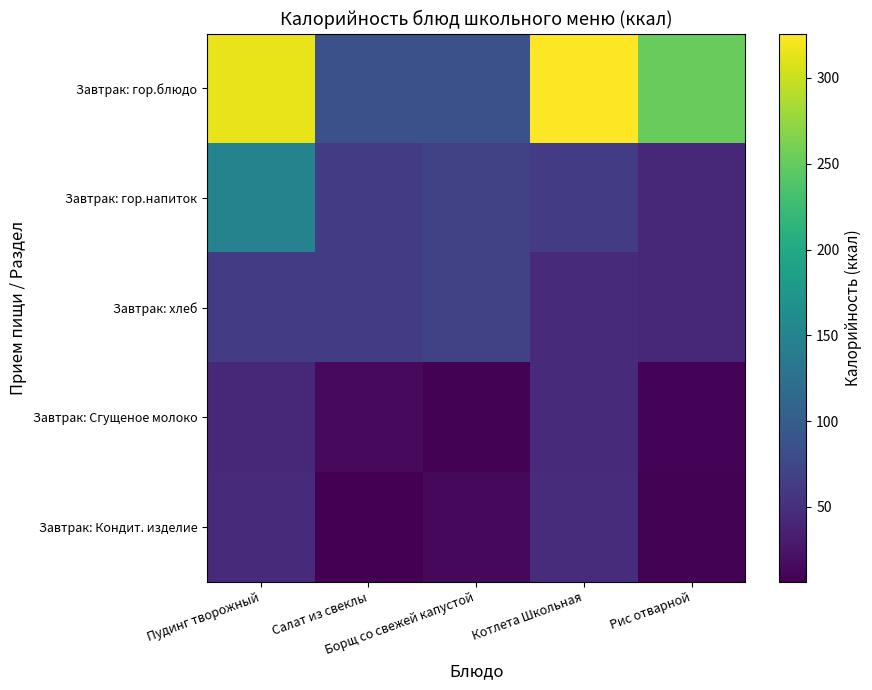

Reading left to right, transcribe all the data shown in this chart.

Завтрак: гор.блюдо: Пудинг творожный=315.1	Салат из свеклы=85.7	Борщ со свежей капустой=85.8	Котлета Школьная=325.8	Рис отварной=251.8
Завтрак: гор.напиток: Пудинг творожный=149.3	Салат из свеклы=63.2	Борщ со свежей капустой=69.6	Котлета Школьная=62.5	Рис отварной=43.0
Завтрак: хлеб: Пудинг творожный=62.5	Салат из свеклы=62.5	Борщ со свежей капустой=69.6	Котлета Школьная=44.4	Рис отварной=43.0
Завтрак: Сгущеное молоко: Пудинг творожный=43.0	Салат из свеклы=14.3	Борщ со свежей капустой=8.3	Котлета Школьная=46.2	Рис отварной=10.0
Завтрак: Кондит. изделие: Пудинг творожный=44.4	Салат из свеклы=6.4	Борщ со свежей капустой=13.6	Котлета Школьная=47.2	Рис отварной=8.2